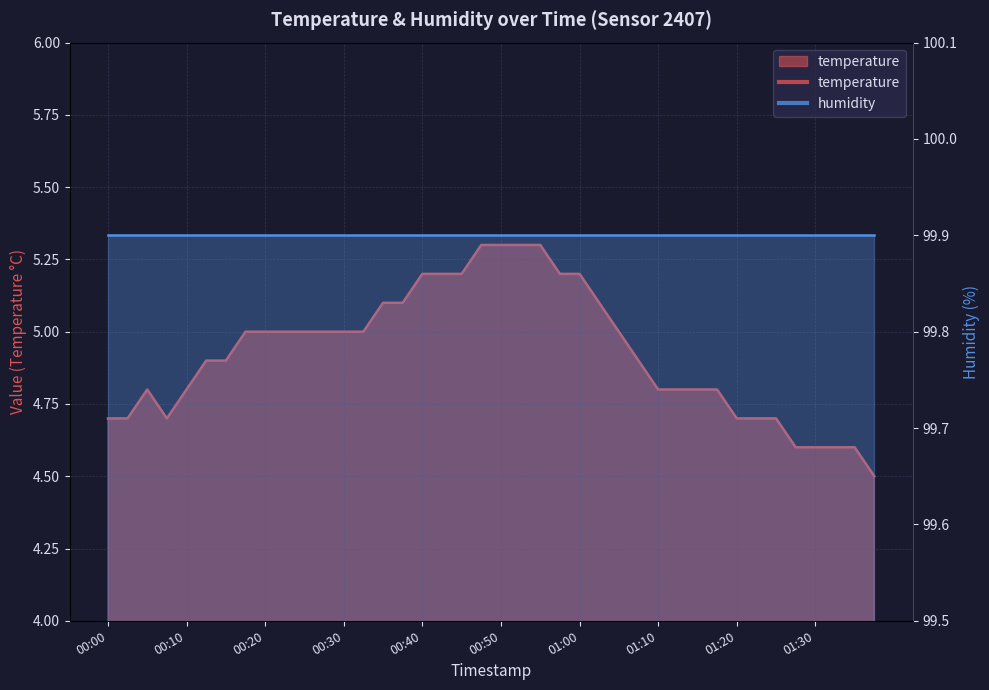

True or false: the data shows 4.8 at 00:05.

True